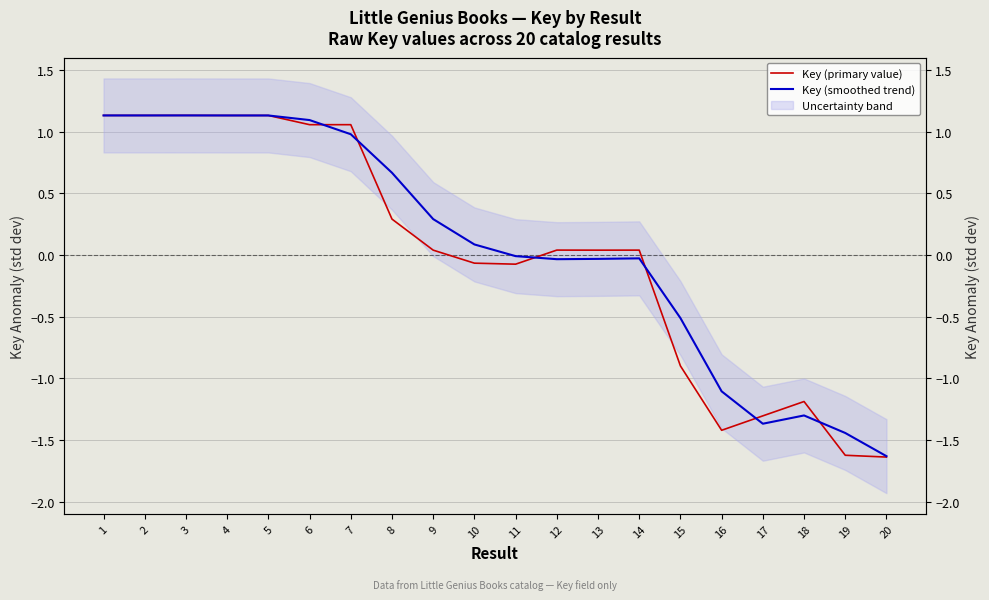

Which series has the widest spread of values?

Key (primary value)